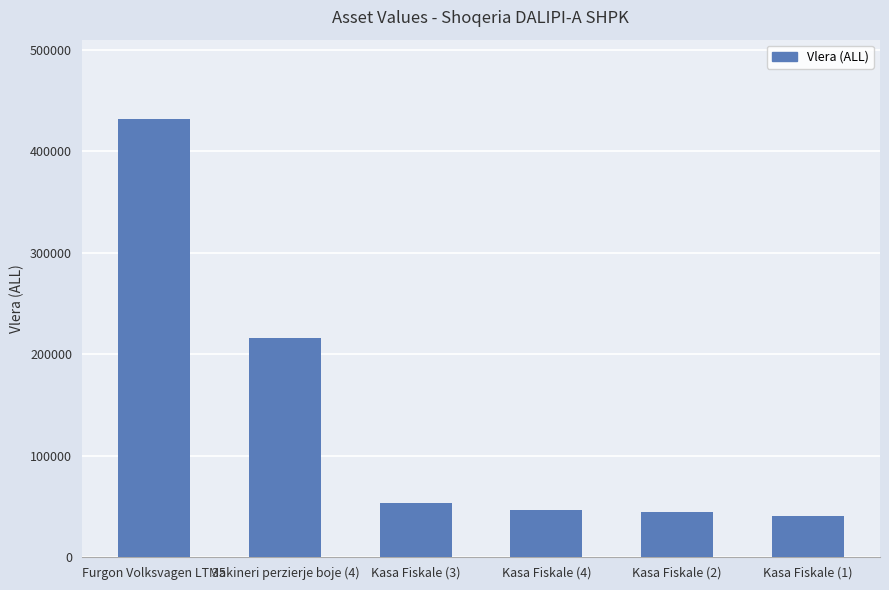

Count the number of data series in this chart.

1